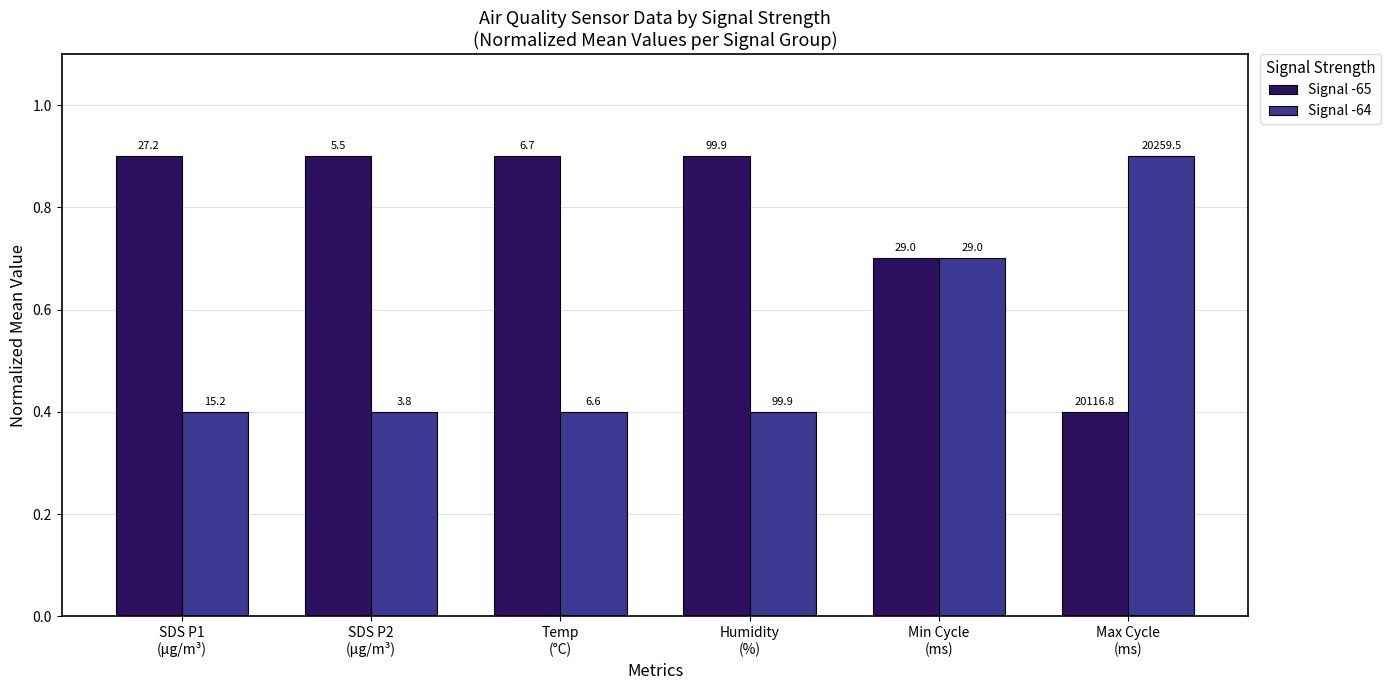

What is the label of the 6th bar from the right?

SDS P1
(µg/m³)